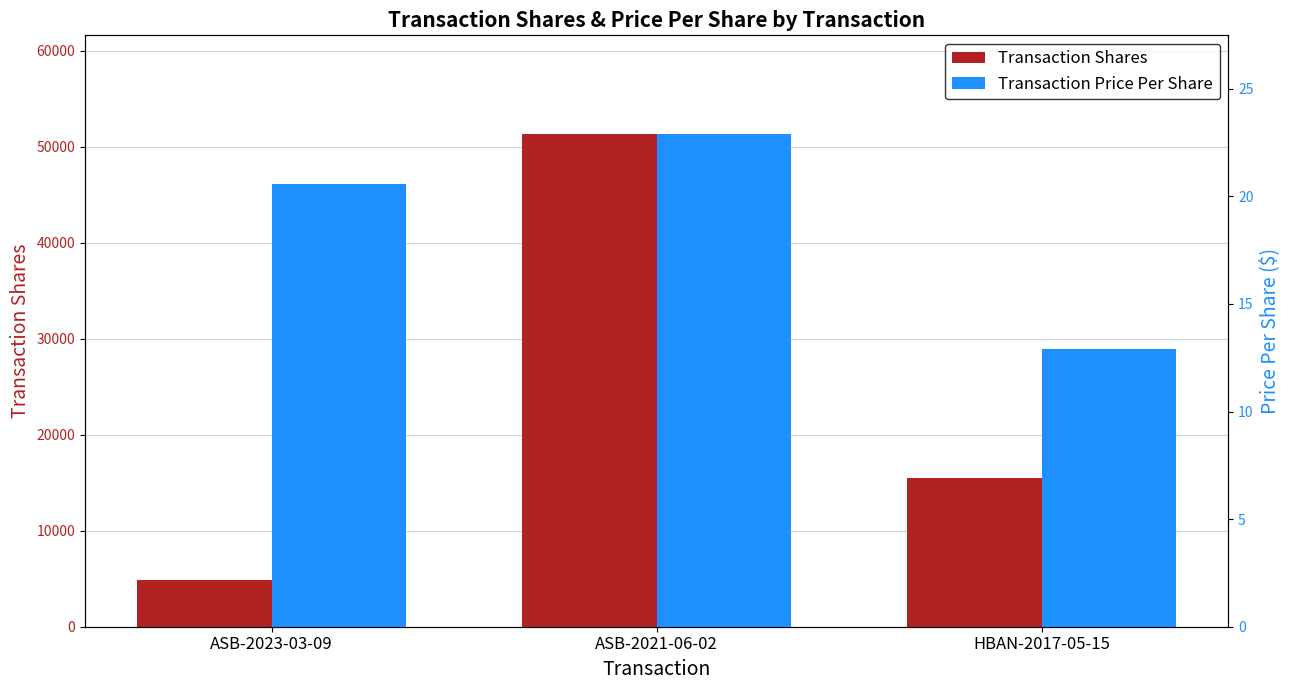

At which label does Transaction Shares first exceed 15490?

ASB-2021-06-02